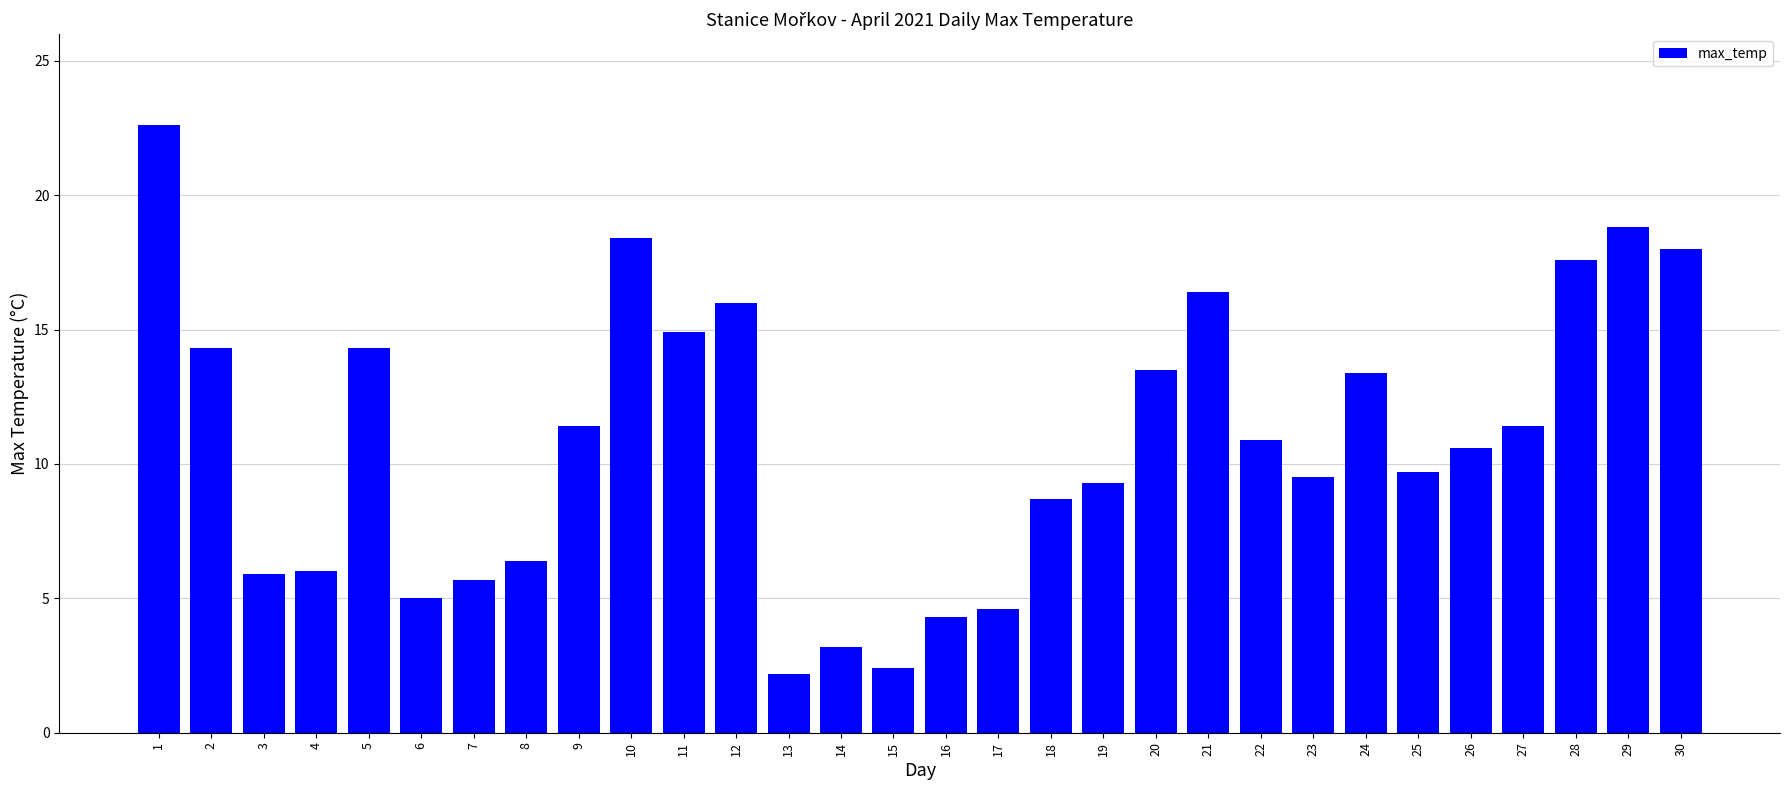

What is the smallest value displayed?

2.2